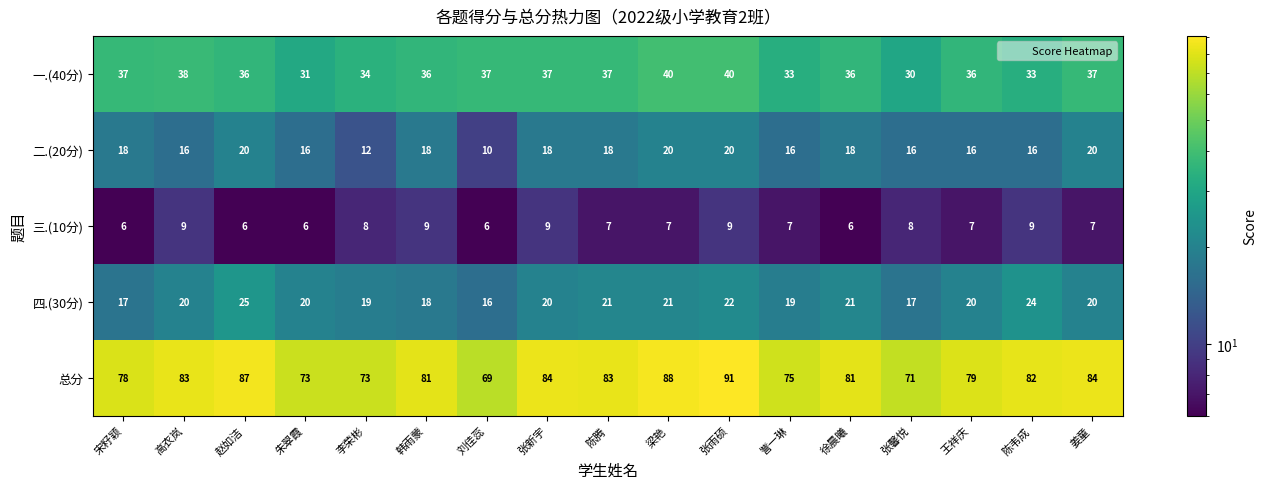

What is the difference between the second highest and second lowest values in the 二.(20分) series?

8